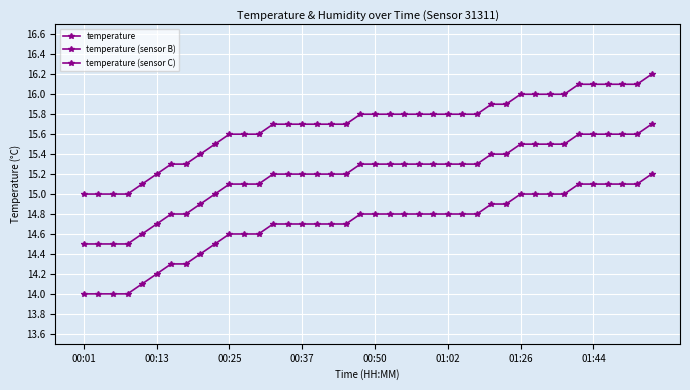

What is the sum of all temperature values?

627.5